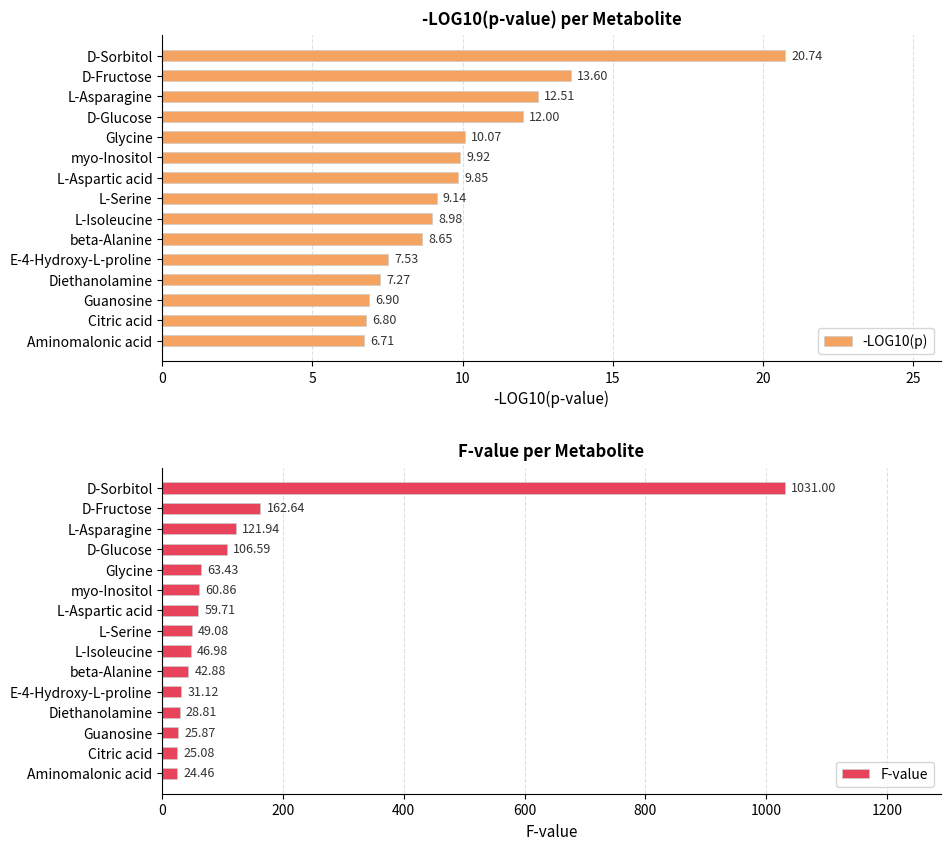

Rank the categories by F-value value from lowest to highest.

Aminomalonic acid, Citric acid, Guanosine, Diethanolamine, E-4-Hydroxy-L-proline, beta-Alanine, L-Isoleucine, L-Serine, L-Aspartic acid, myo-Inositol, Glycine, D-Glucose, L-Asparagine, D-Fructose, D-Sorbitol